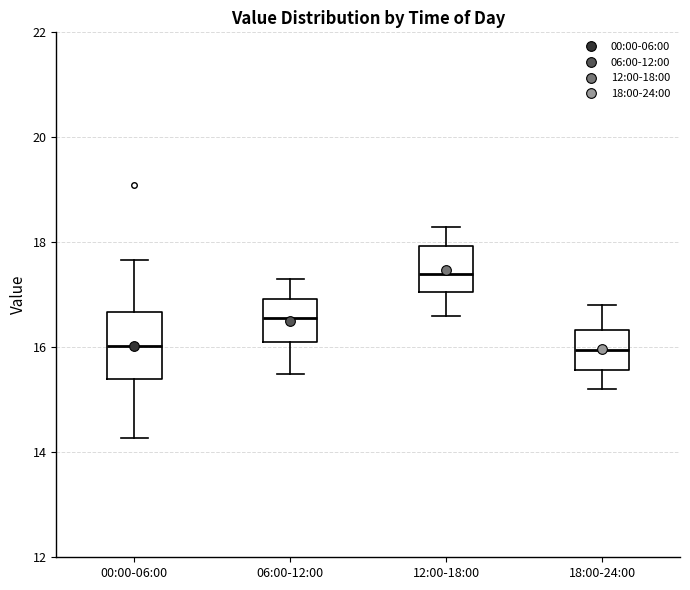

Reading left to right, transcribe this box plot: for each box, give where its median line is, the range the box spans, and where its two whiskers end, as read against the y-axis. The values are not printed on the chart, so give them approximately, as read against the axis.

00:00-06:00: median 16.0, box 15.4 to 16.6, whiskers 14.2 to 17.6
06:00-12:00: median 16.6, box 16.2 to 17.0, whiskers 15.6 to 17.4
12:00-18:00: median 17.4, box 17.0 to 18.0, whiskers 16.6 to 18.4
18:00-24:00: median 16.0, box 15.6 to 16.4, whiskers 15.2 to 16.8